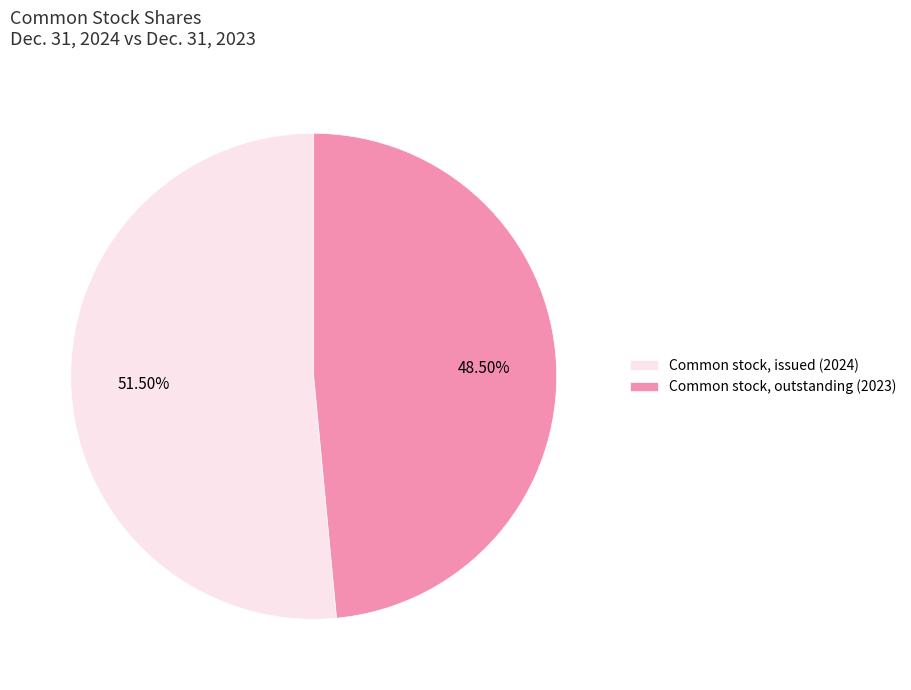

Rank the categories by value from highest to lowest.

Common stock, issued, Common stock, outstanding